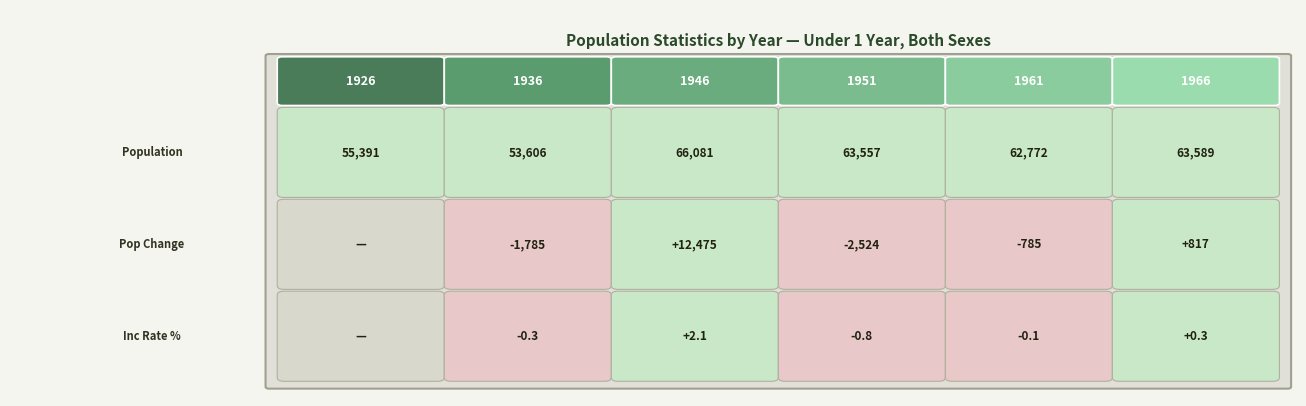

What is the greatest value displayed?

66081